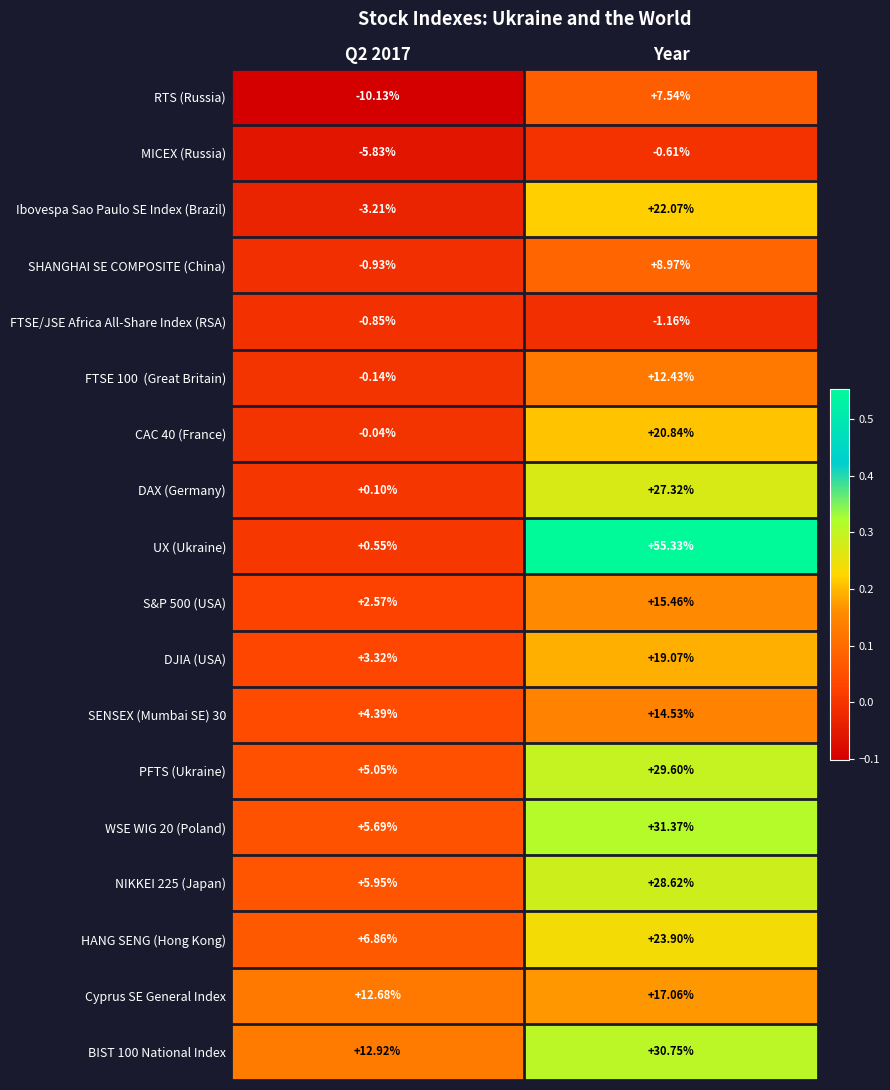

Count the number of categories in the chart.

2